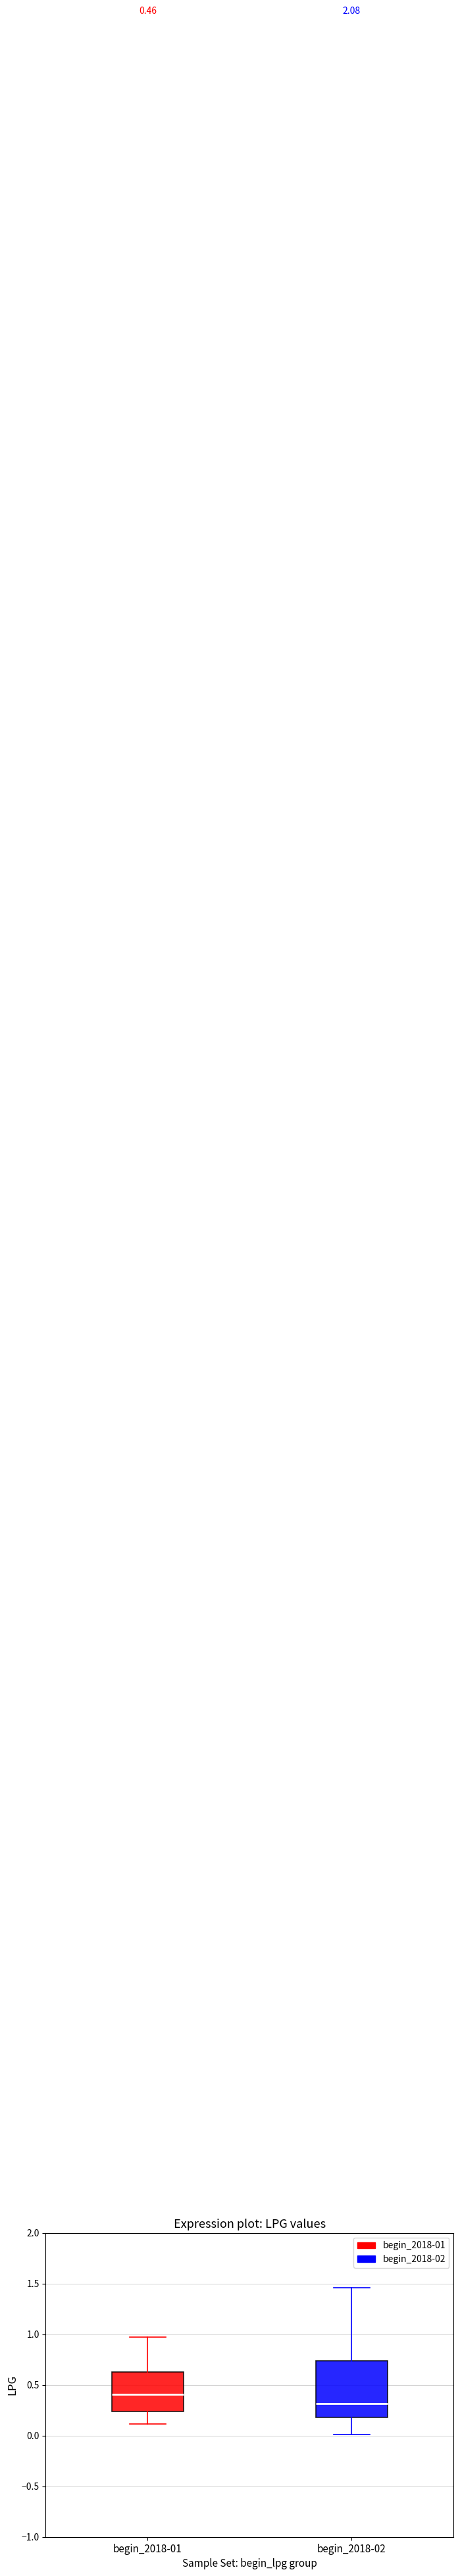

Comparing the boxes themselves (not the whiskers), which one is the tallest?

begin_2018-02